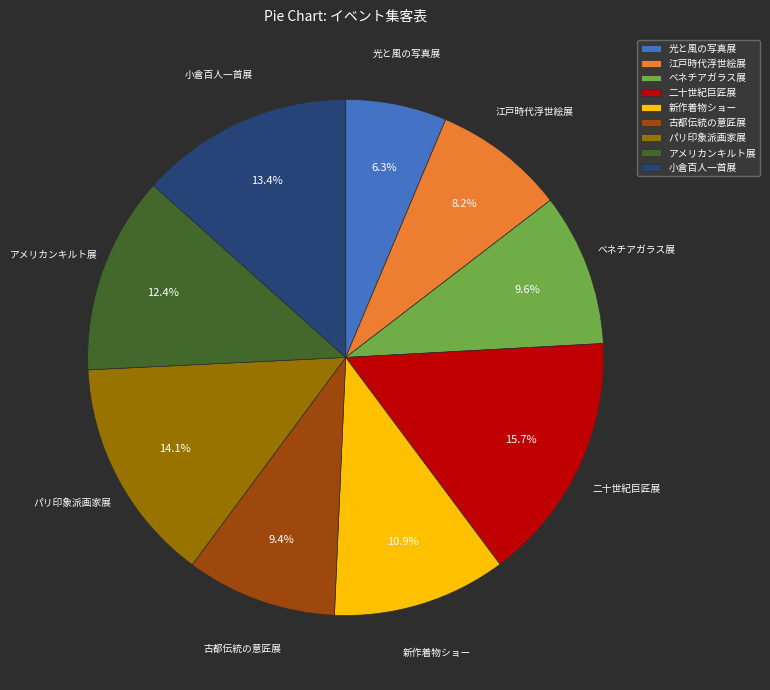

Which category has the smallest portion of the pie?

光と風の写真展